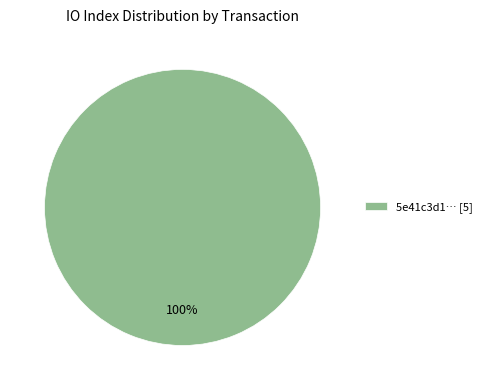

Is 5e41c3d1… [5] the majority of the pie?

Yes